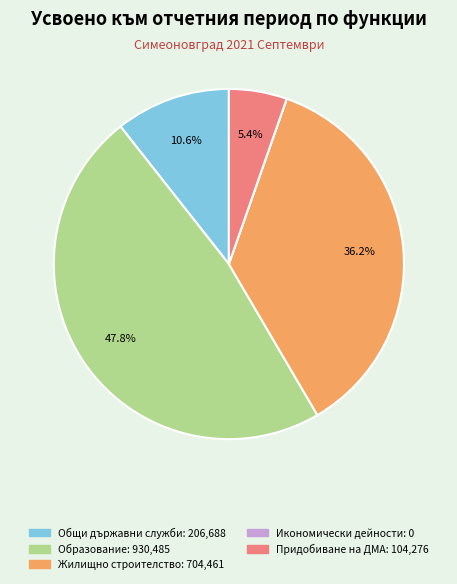

Does any single category account for the majority?

No